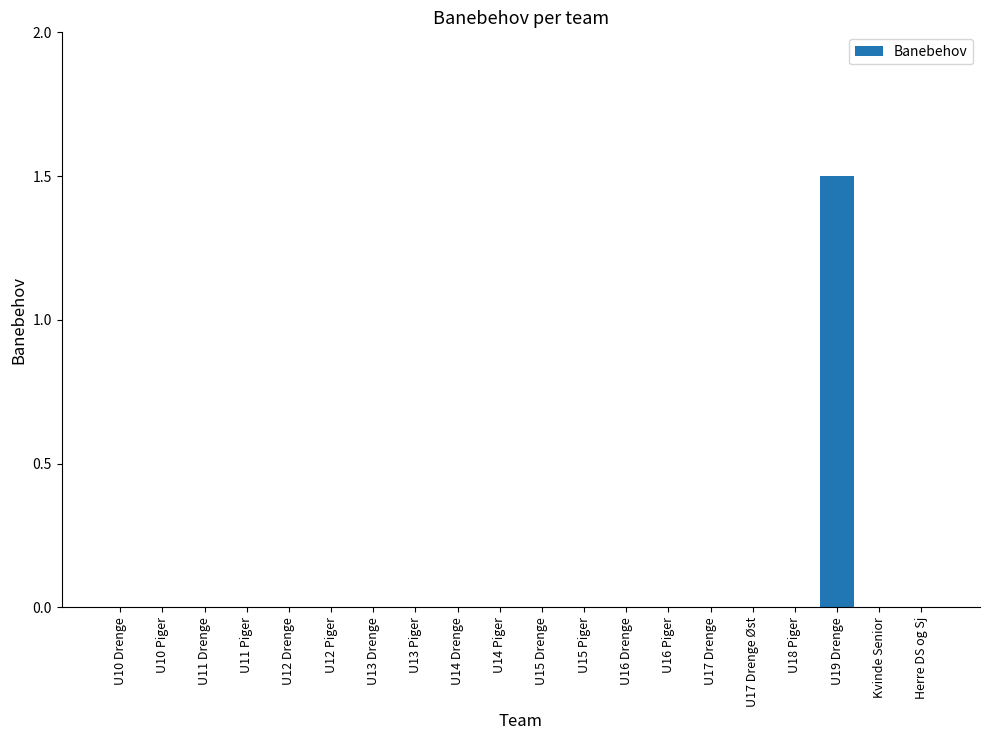

How many series are shown in this chart?

1